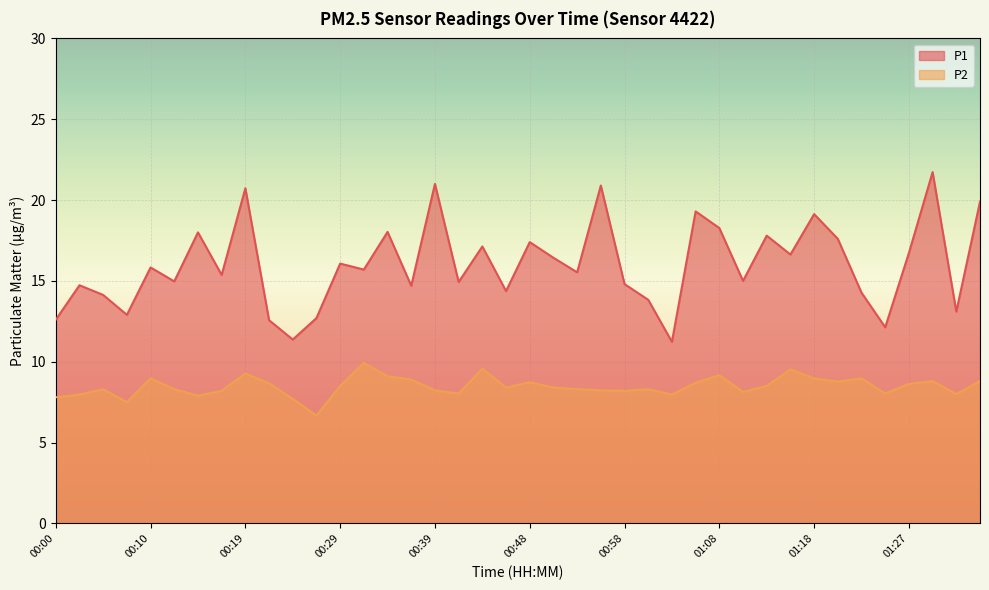

What is the average value of the P1 series?

16.0